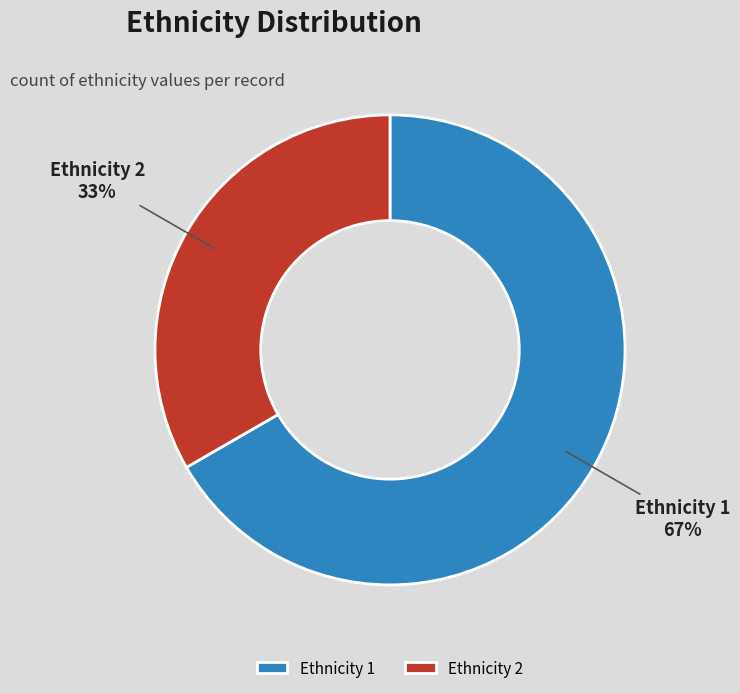

To the nearest percent, what percentage of the pie is Ethnicity 2?

33%